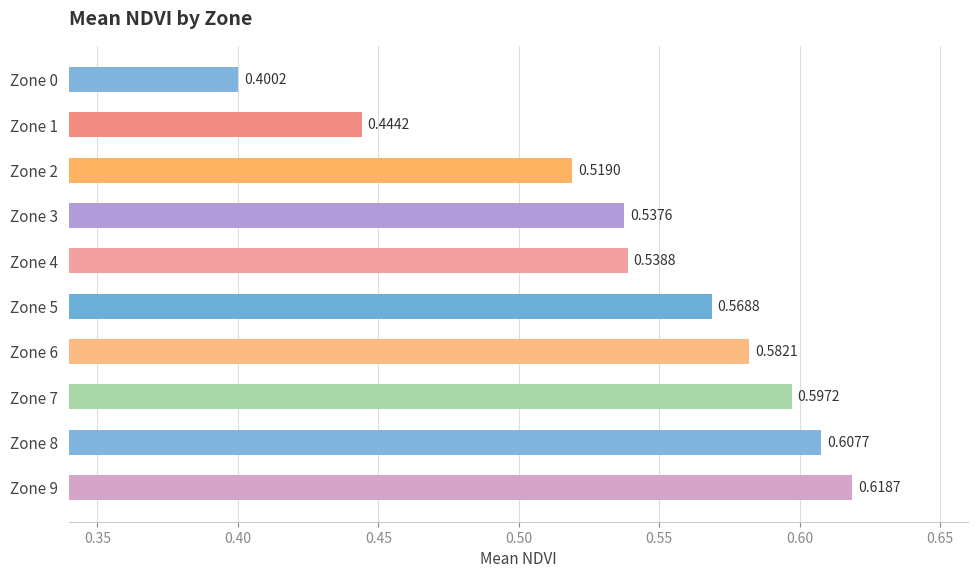

What is the sum of all values?

5.4